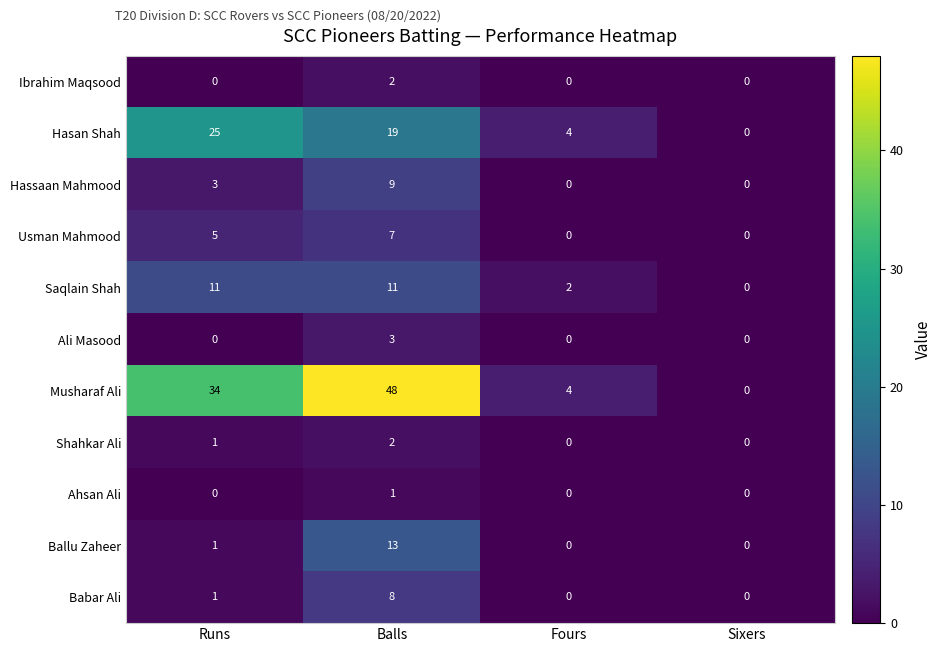

Which series has the largest range (max minus min)?

Musharaf Ali